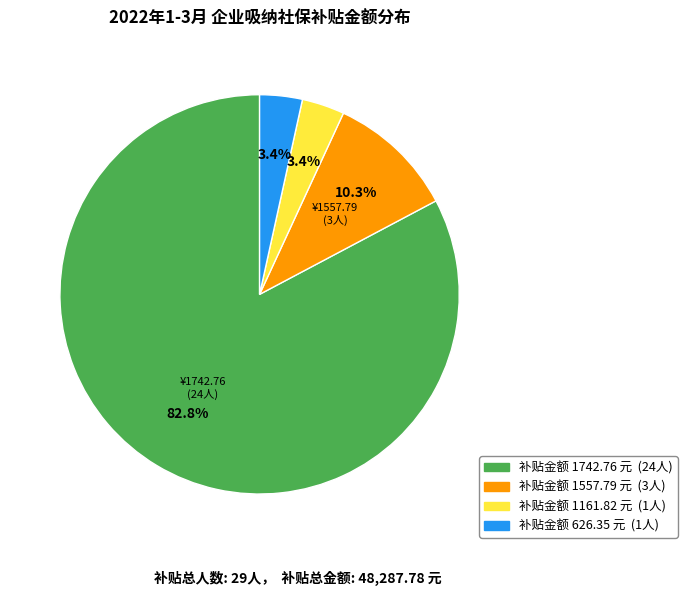

Count the number of slices in the pie.

4